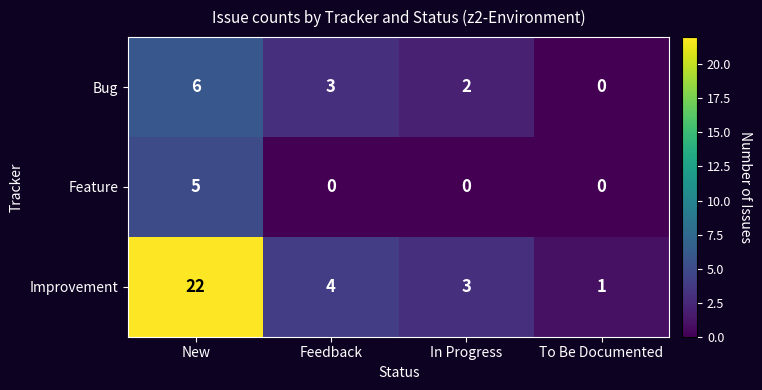

Reading right to left, transcribe all the data shown in this chart.

Bug: To Be Documented=0	In Progress=2	Feedback=3	New=6
Feature: To Be Documented=0	In Progress=0	Feedback=0	New=5
Improvement: To Be Documented=1	In Progress=3	Feedback=4	New=22